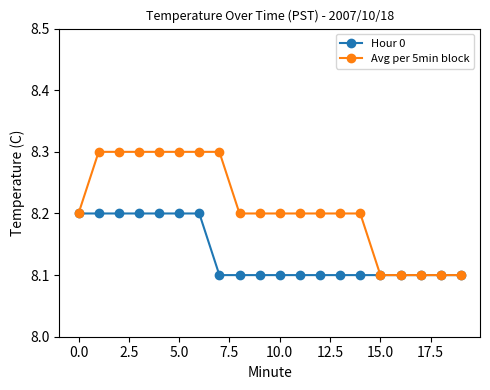

List the series in order of their peak value, highest first.

Avg per 5min block, Hour 0